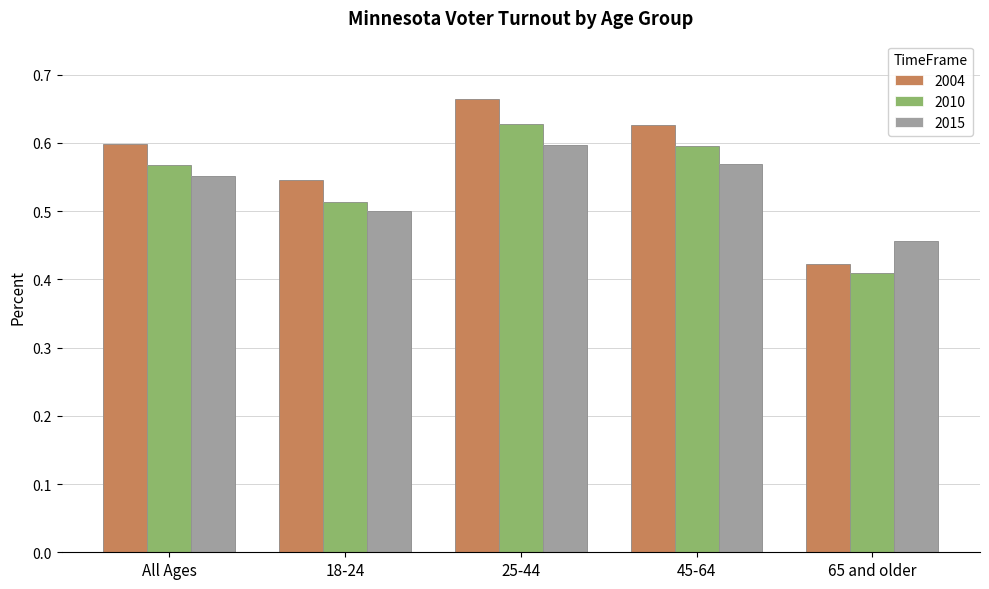

What is the sum of all 2004 values?

2.9